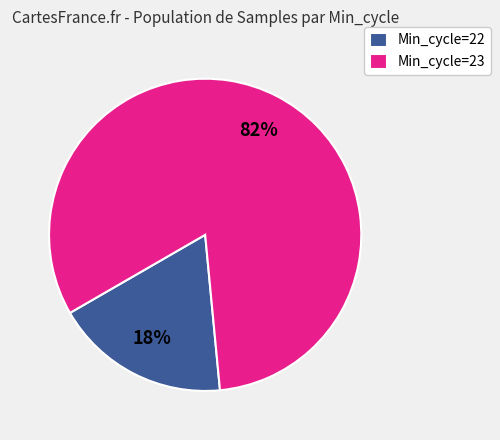

What is the majority slice?

Min_cycle=23